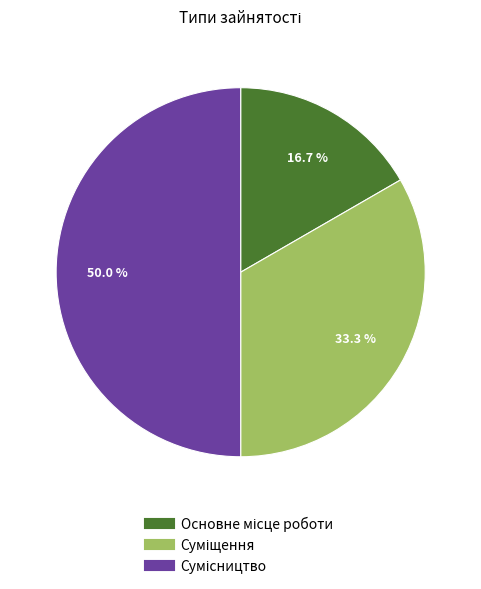

To the nearest percent, what is the difference between the largest and smallest slice percentages?

33%